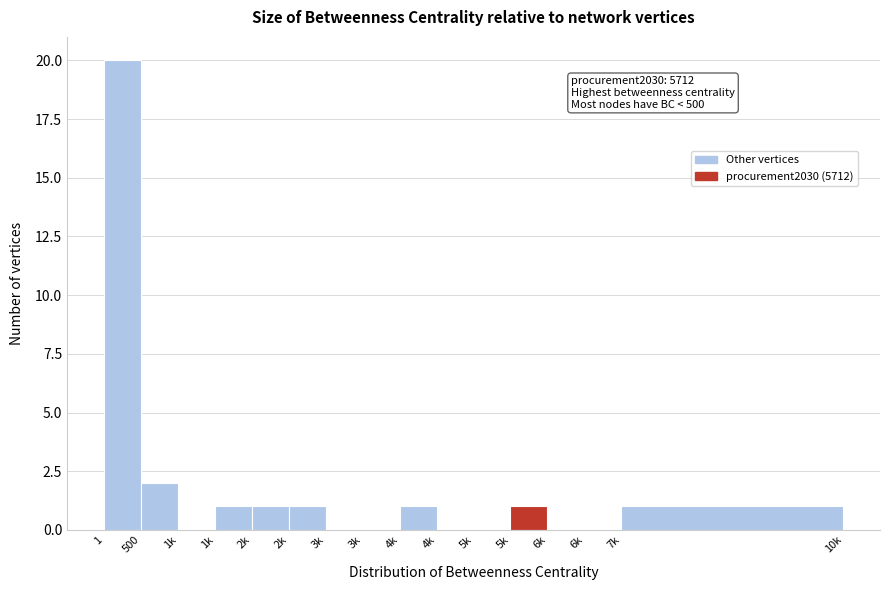

How many series are shown in this chart?

1